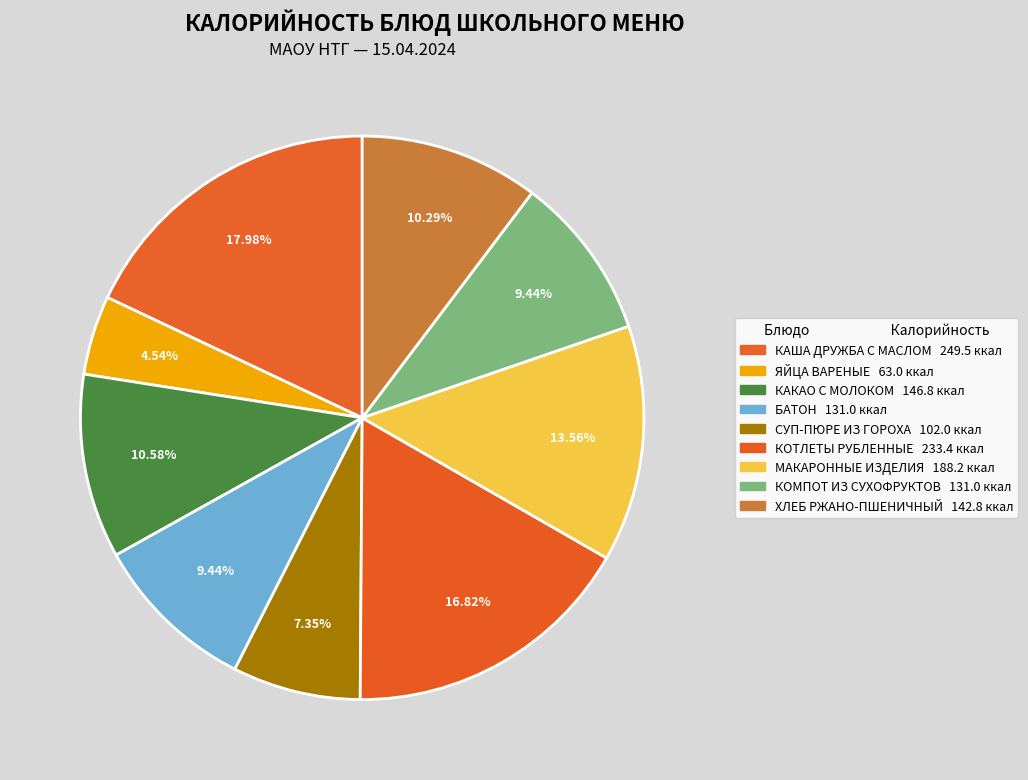

Count the number of slices in the pie.

9